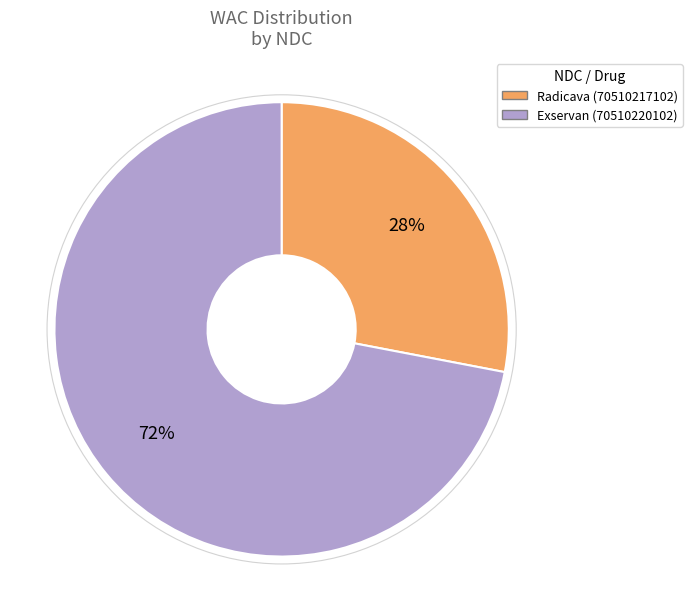

How many segments does this pie chart have?

2